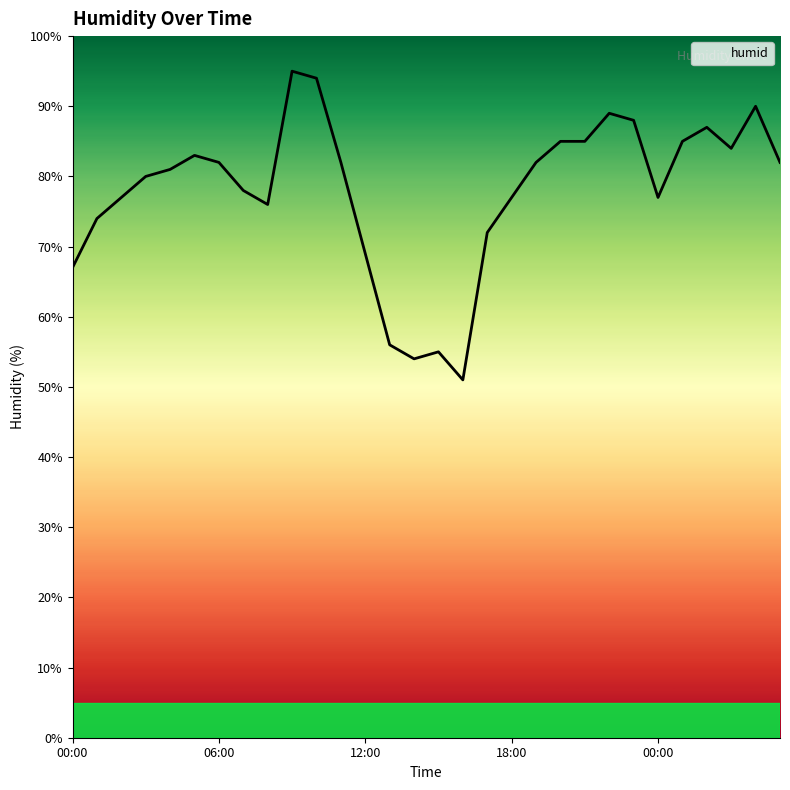

How many values are below 82?

15